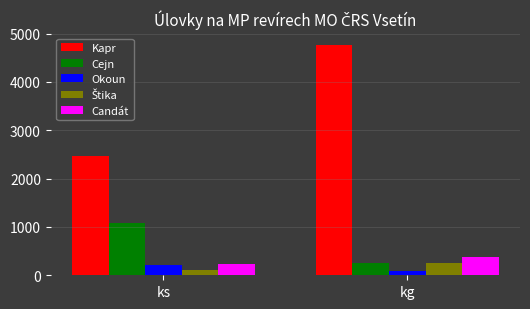

At which category does the chart reach its peak across all series?

kg